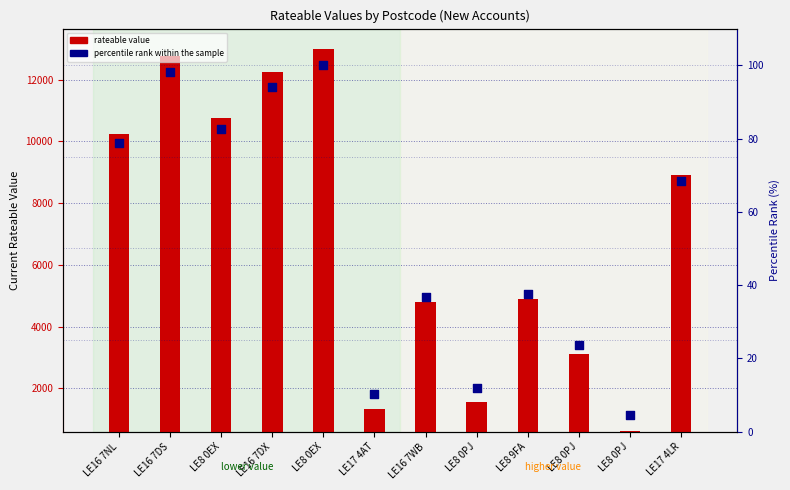

Which series reaches the maximum Y coordinate?

rateable value